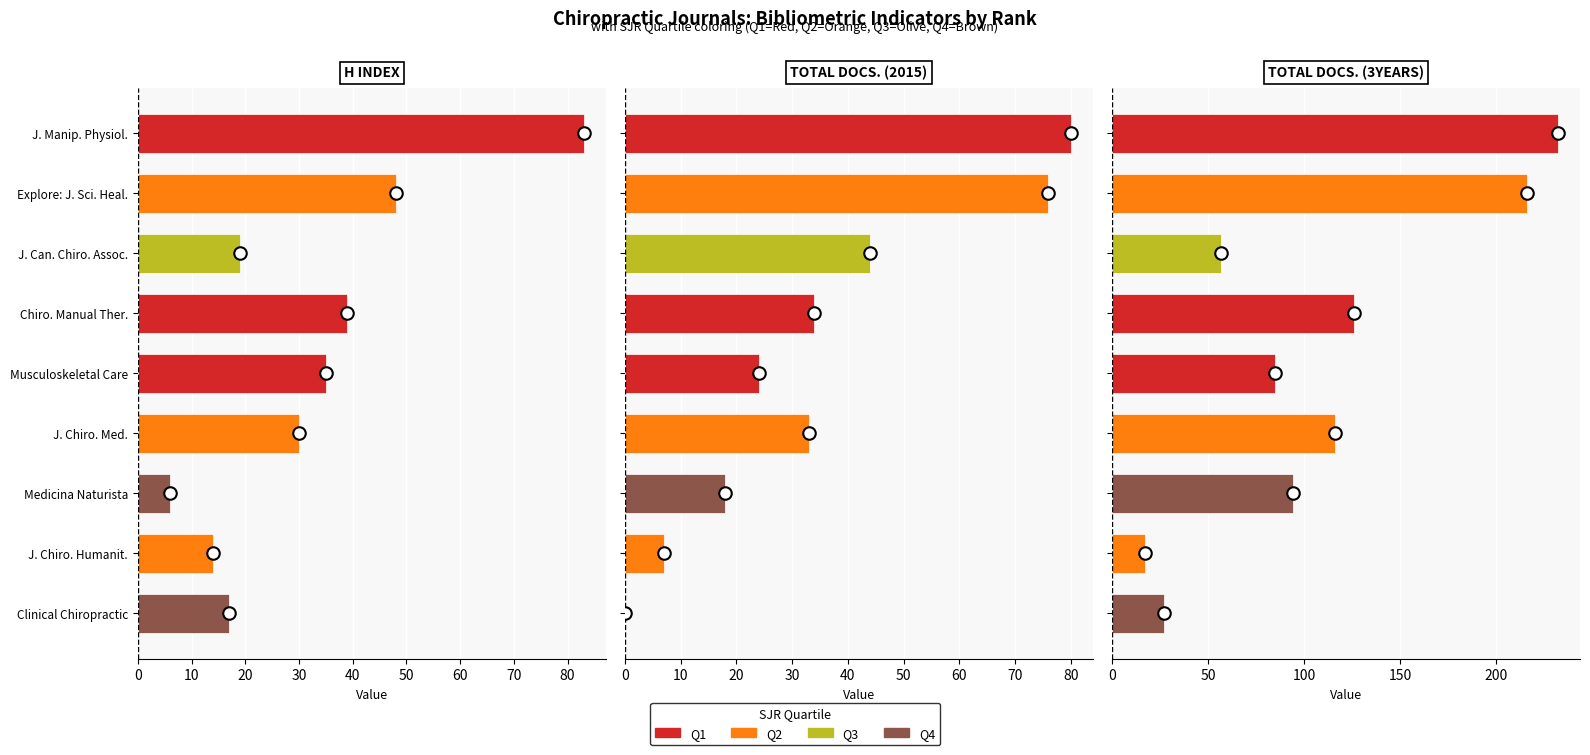

Which series has the largest total across all categories?

Total Docs. (3years)